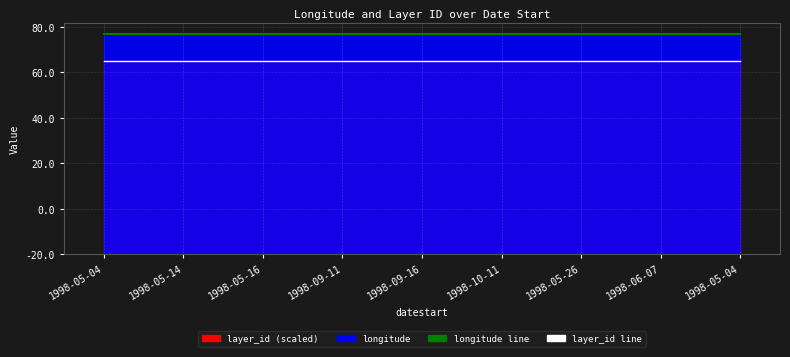

Which series has the largest total across all categories?

longitude line